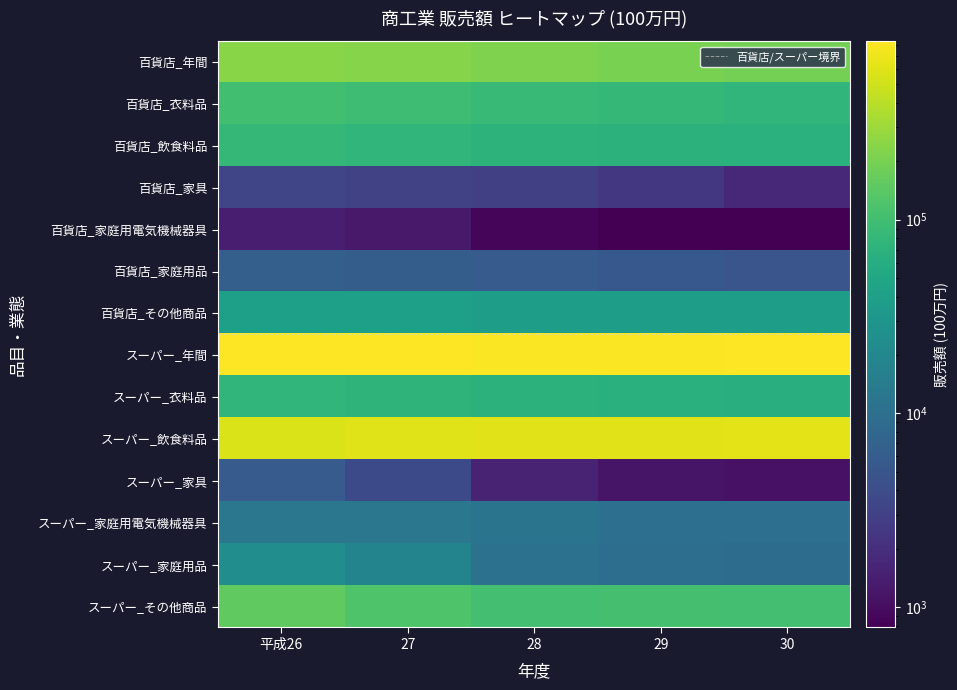

Which series has the largest range (max minus min)?

スーパー_飲食料品